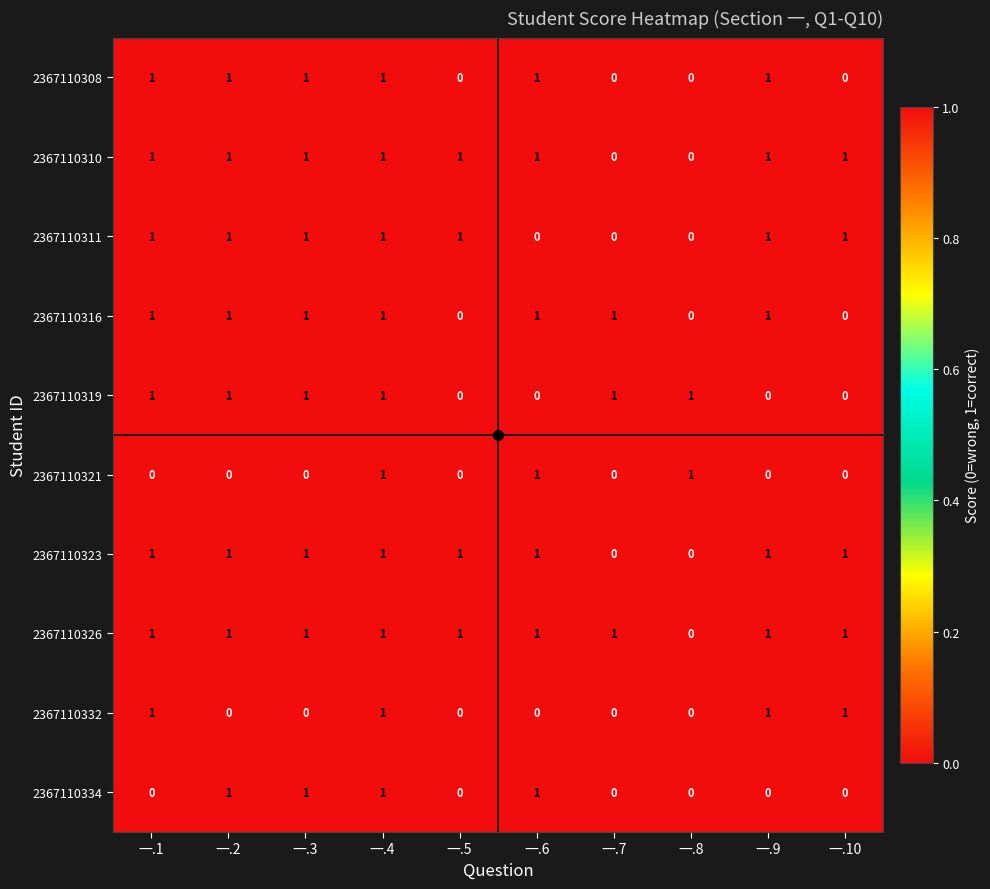

Is it true that 2367110332 equals 1 at 一.9?

True